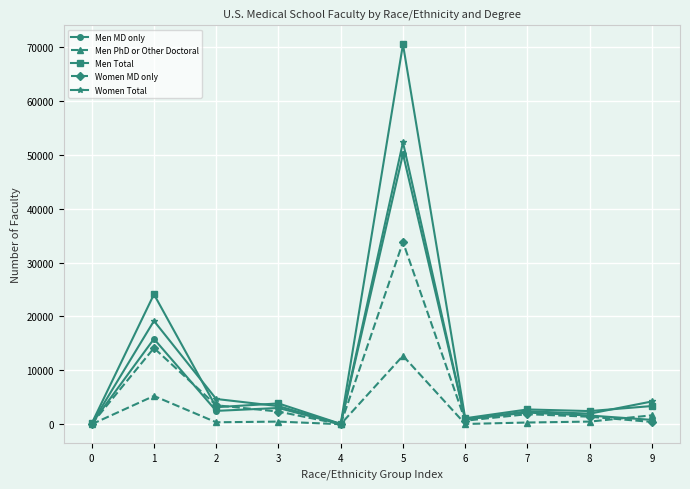

At which label does Women Total first exceed 3385?

1